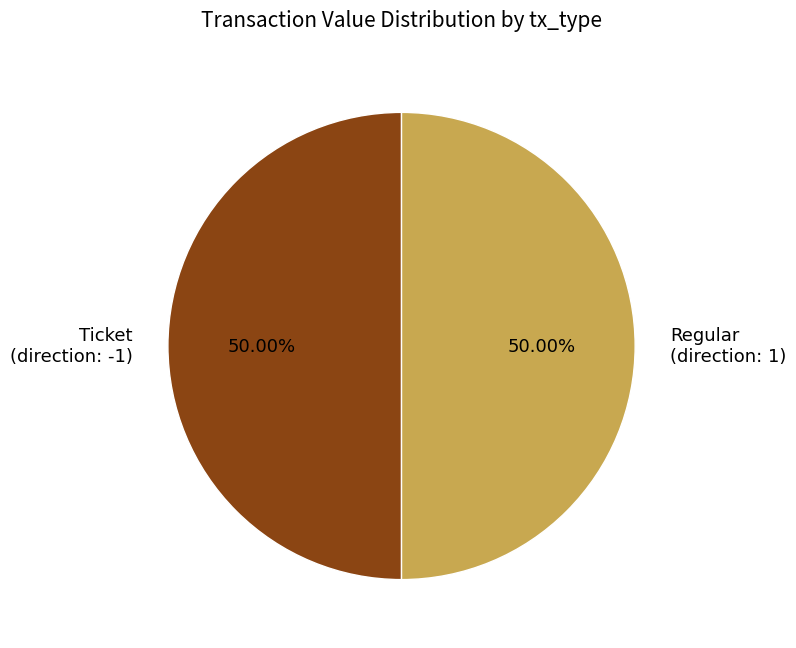

Is the sum of Regular (direction: 1) and Ticket (direction: -1) greater than half?

Yes